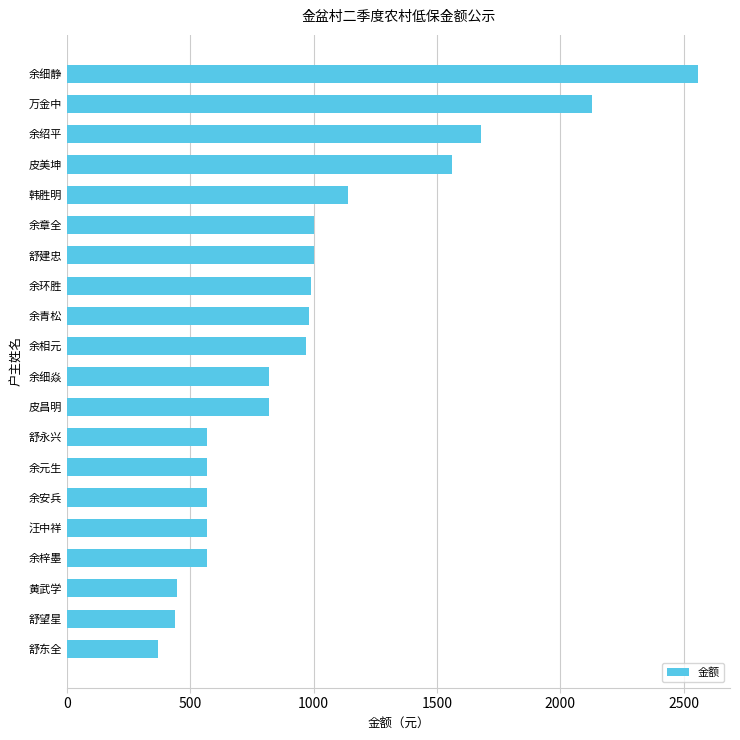

True or false: the data shows 1560 at 皮美坤.

True